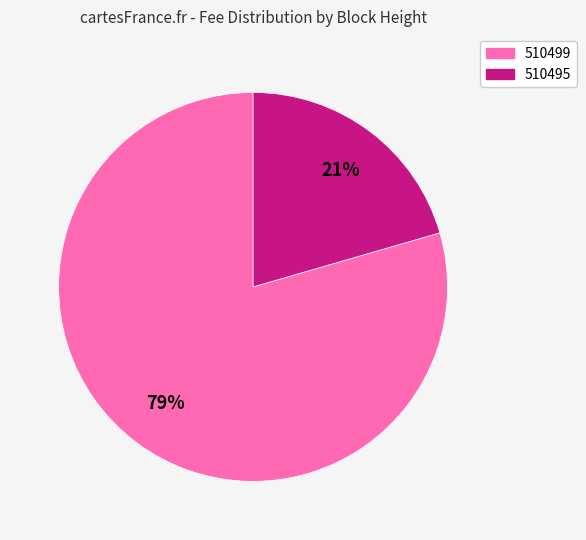

To the nearest percent, what portion does 510495 represent?

21%